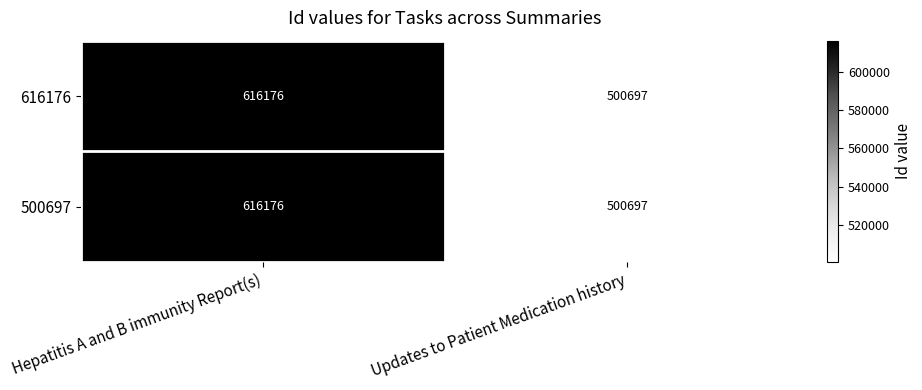

What is the smallest value displayed?

500697